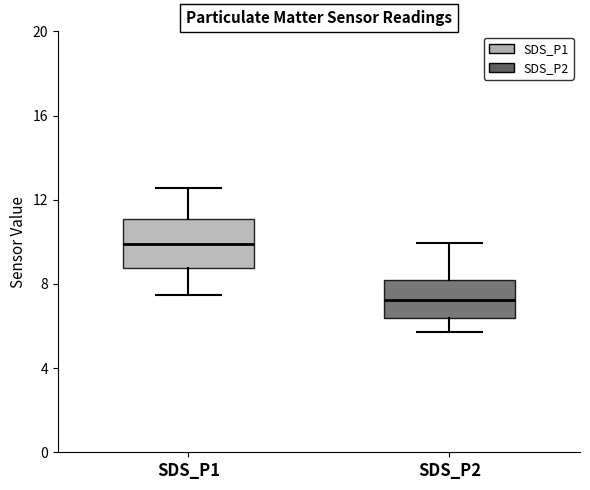

Where does the median line of the box for SDS_P1 sit on the y-axis? The values are not printed on the chart, so give them approximately, as read against the axis.

10.0